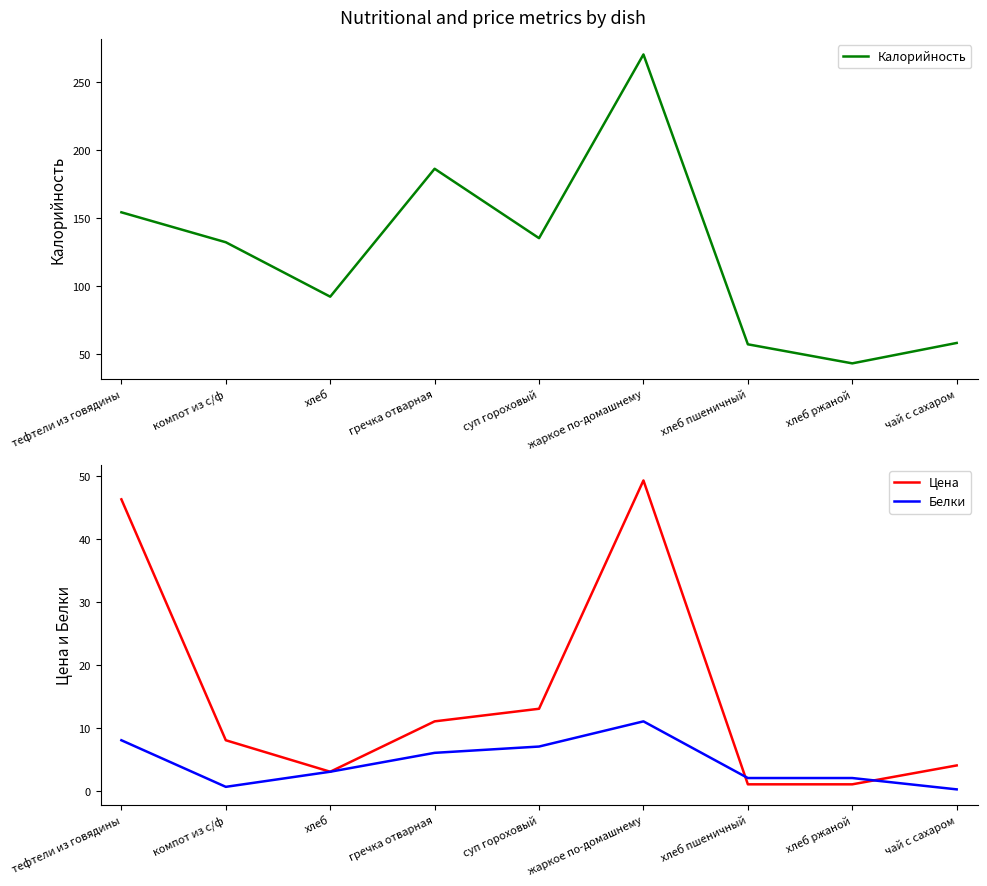

Rank the categories by Цена value from lowest to highest.

хлеб пшеничный, хлеб ржаной, хлеб, чай с сахаром, компот из с/ф, гречка отварная, суп гороховый, тефтели из говядины, жаркое по-домашнему